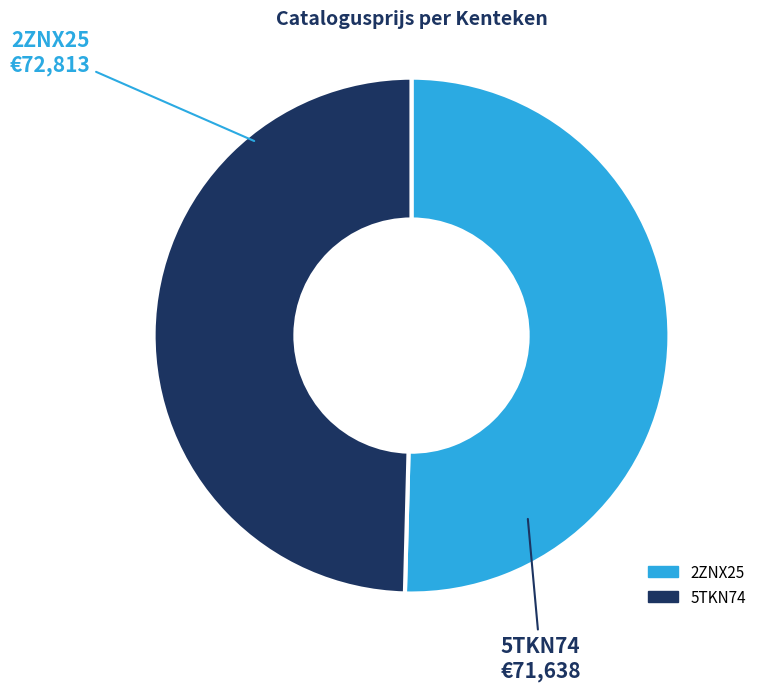

Which slice represents more than half of the pie?

2ZNX25